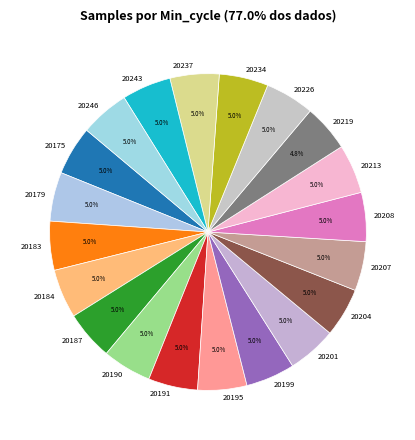

What is the ratio of the value at 20199 to the value at 20243?

1.0